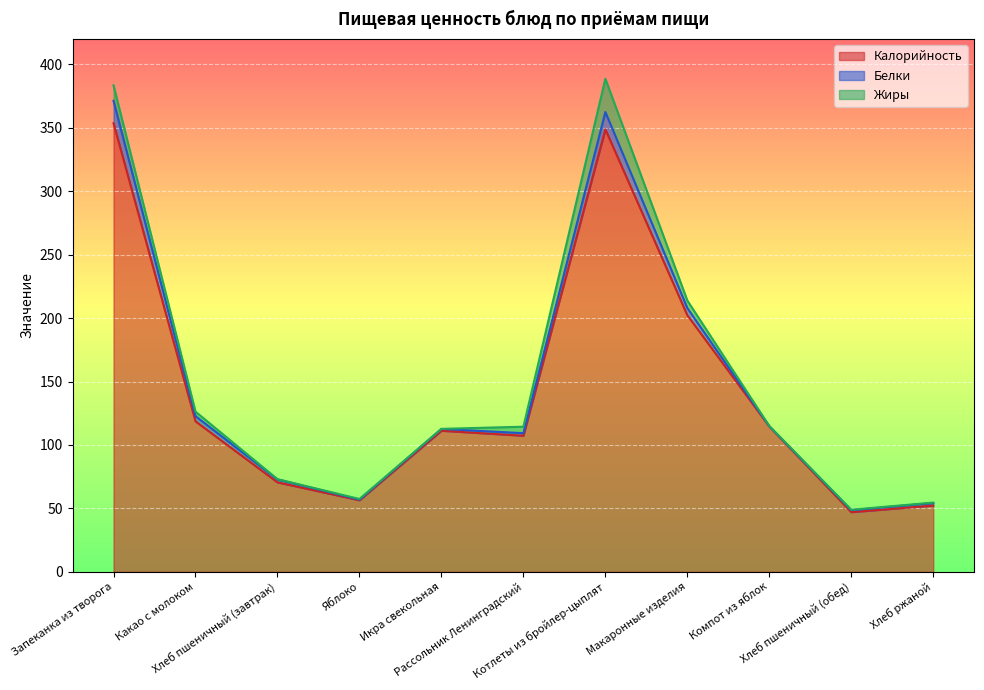

Reading left to right, list all the values displayed in this chart.

Калорийность: Запеканка из творога=353.6	Какао с молоком=118.6	Хлеб пшеничный (завтрак)=70.5	Яблоко=56.4	Икра свекольная=111.2	Рассольник Ленинградский=107.2	Котлеты из бройлер-цыплят=348.8	Макаронные изделия=202.2	Компот из яблок=114.6	Хлеб пшеничный (обед)=47.0	Хлеб ржаной=52.2
Белки: Запеканка из творога=17.7	Какао с молоком=4.1	Хлеб пшеничный (завтрак)=2.3	Яблоко=0.5	Икра свекольная=1.4	Рассольник Ленинградский=2.0	Котлеты из бройлер-цыплят=13.7	Макаронные изделия=5.6	Компот из яблок=0.2	Хлеб пшеничный (обед)=1.5	Хлеб ржаной=2.0
Жиры: Запеканка из творога=12.2	Какао с молоком=3.5	Хлеб пшеничный (завтрак)=0.2	Яблоко=0.5	Икра свекольная=0.1	Рассольник Ленинградский=5.1	Котлеты из бройлер-цыплят=26.2	Макаронные изделия=6.0	Компот из яблок=0.2	Хлеб пшеничный (обед)=0.4	Хлеб ржаной=0.4